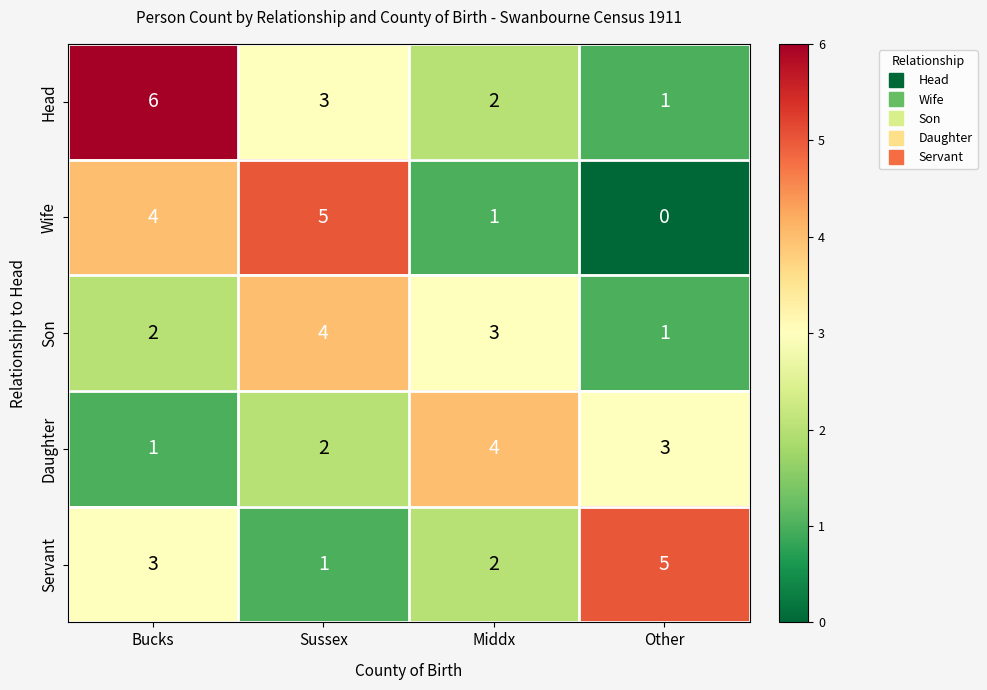

Reading left to right, transcribe all the data shown in this chart.

Head: 6	3	2	1
Wife: 4	5	1	0
Son: 2	4	3	1
Daughter: 1	2	4	3
Servant: 3	1	2	5